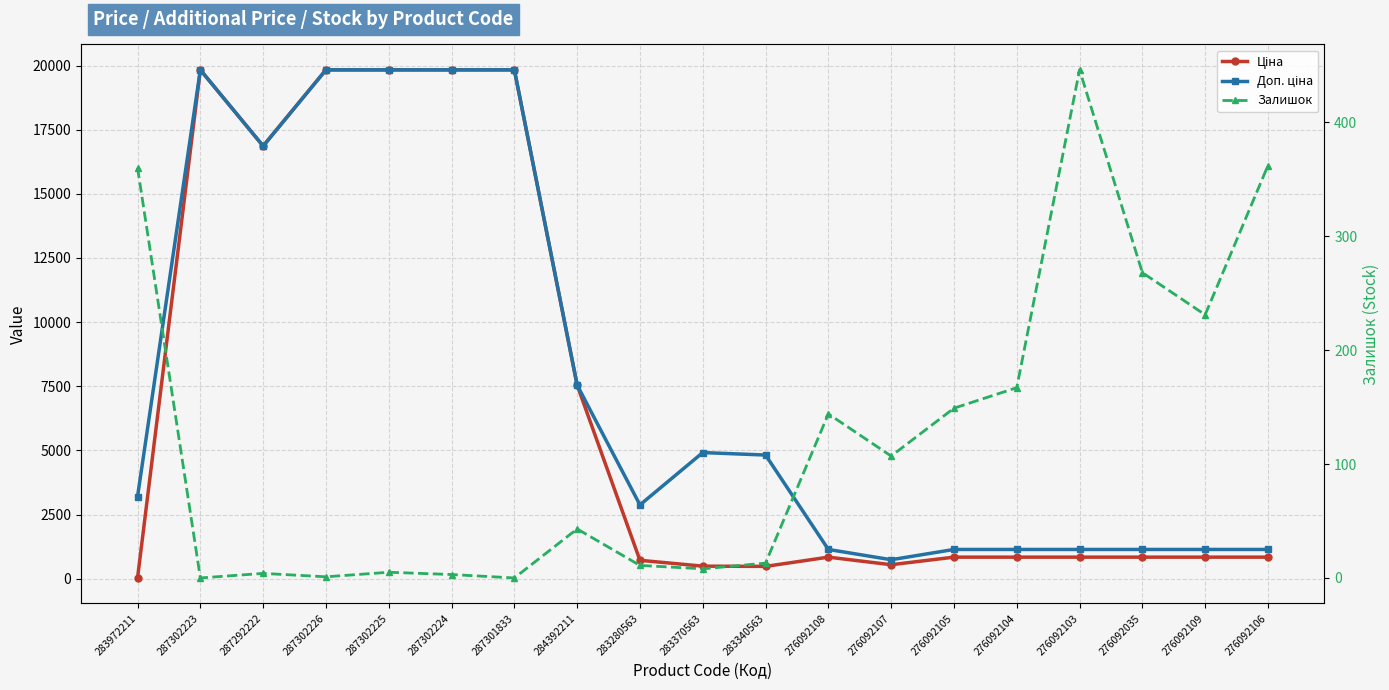

At how many categories does at least one series exceed 349?

19